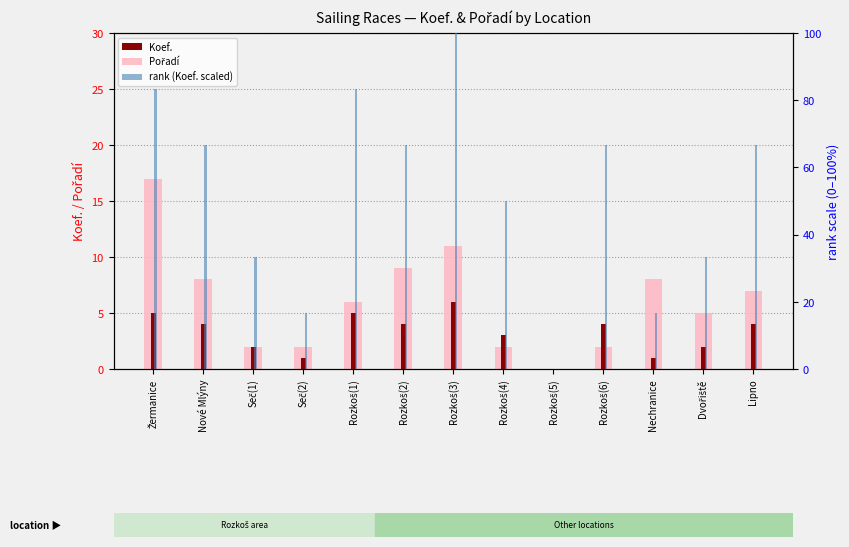

Reading left to right, transcribe all the data shown in this chart.

Koef.: 5.0	4.0	2.0	1.0	5.0	4.0	6.0	3.0	0.0	4.0	1.0	2.0	4.0
Pořadí: 17.0	8.0	2.0	2.0	6.0	9.0	11.0	2.0	0.0	2.0	8.0	5.0	7.0
rank (Koef. scaled): 83.3	66.7	33.3	16.7	83.3	66.7	100.0	50.0	0.0	66.7	16.7	33.3	66.7